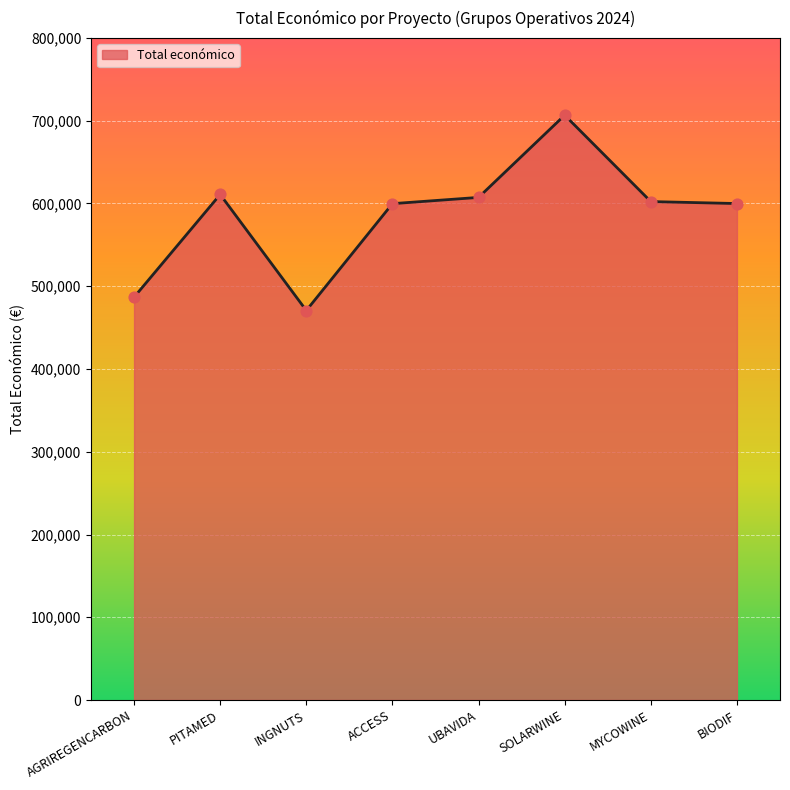

What is the change in value from PITAMED to UBAVIDA?

-3547.0